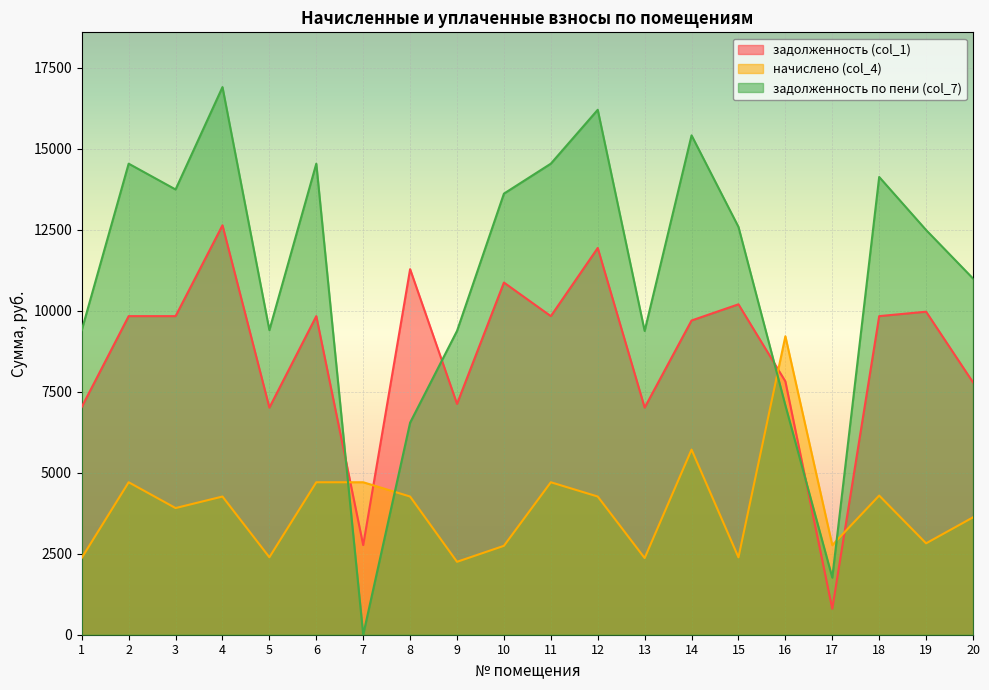

What is the sum of all задолженность (col_1) values?

173060.8